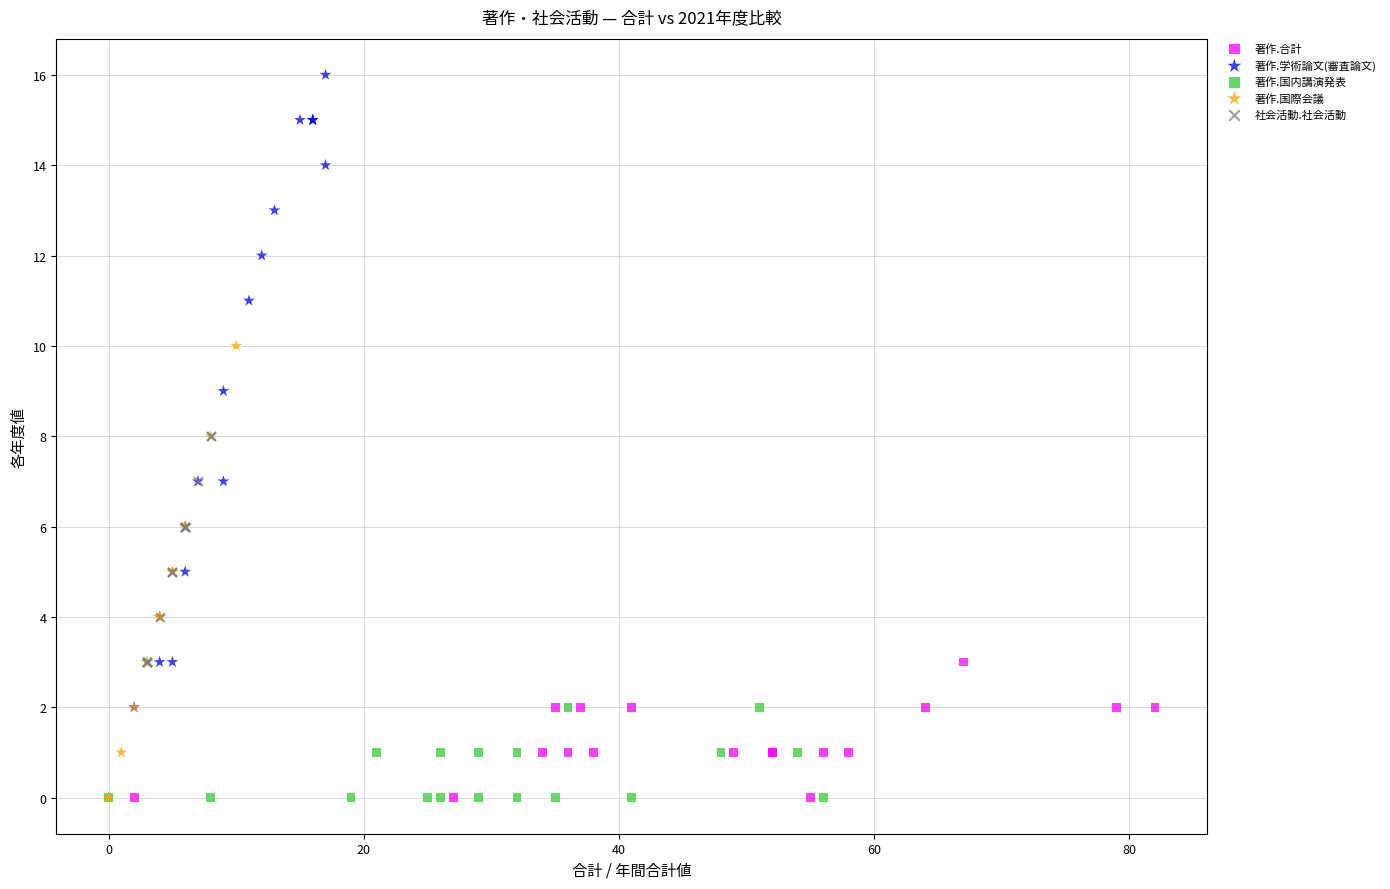

Which series reaches the maximum Y coordinate?

著作.学術論文(審査論文)